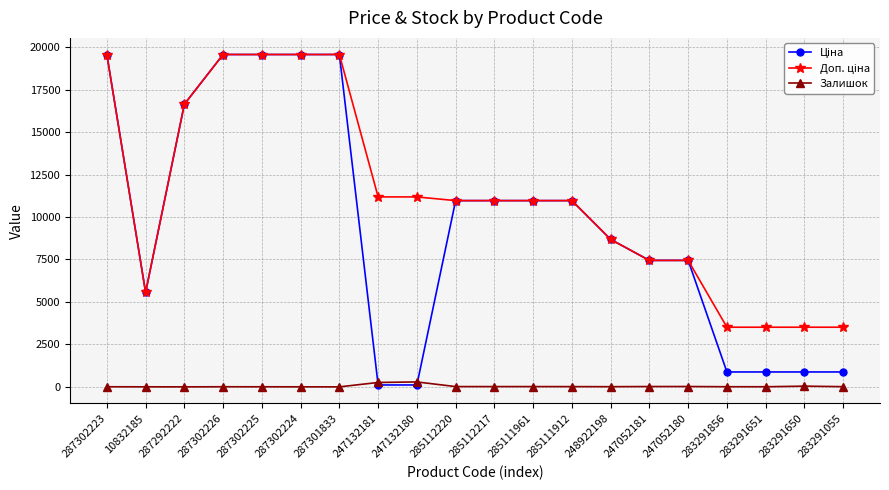

At how many categories does at least one series exceed 18130?

5